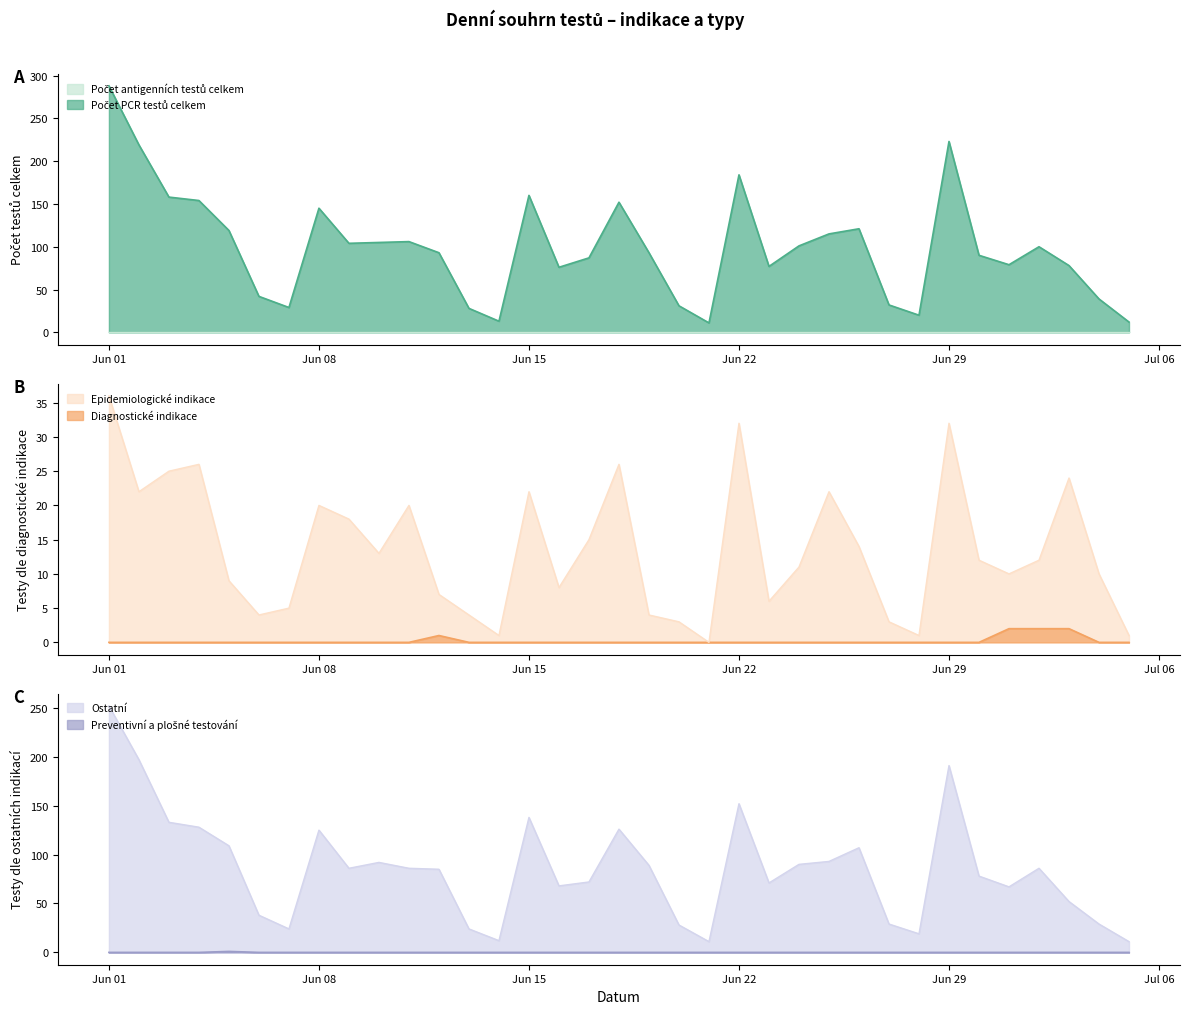

How many data points in Preventivní a plošné testování are above 0?

1